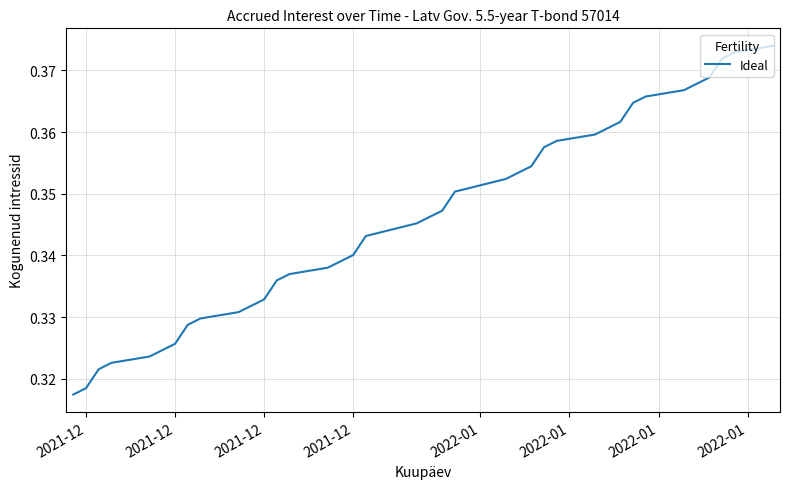

How many lines are shown in the chart?

1